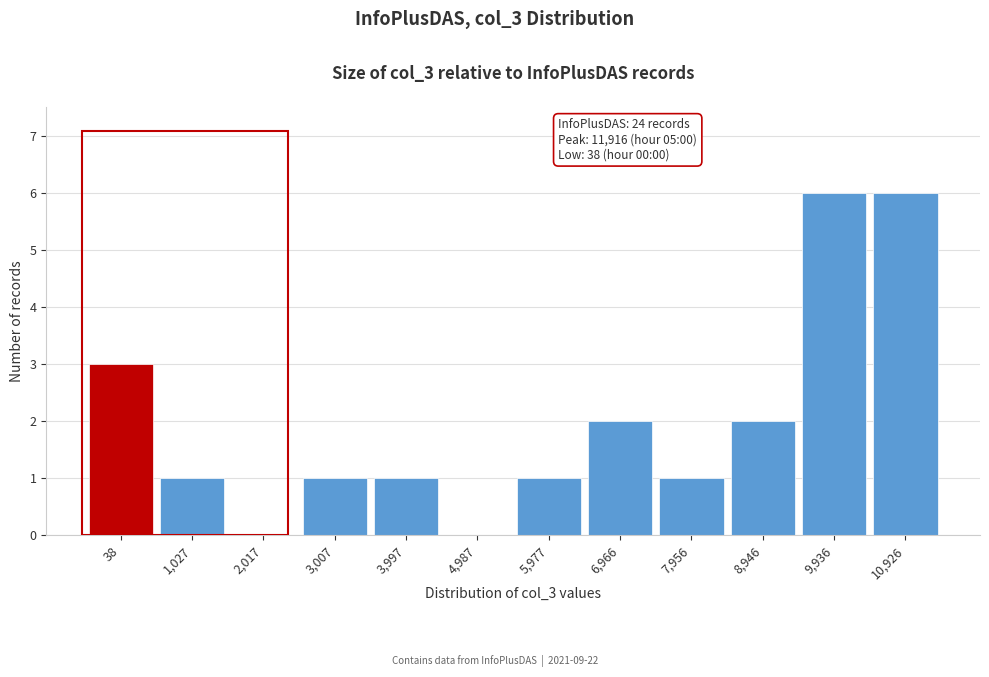

Reading left to right, transcribe all the data shown in this chart.

38=3	1,027=1	2,017=0	3,007=1	3,997=1	4,987=0	5,977=1	6,966=2	7,956=1	8,946=2	9,936=6	10,926=6